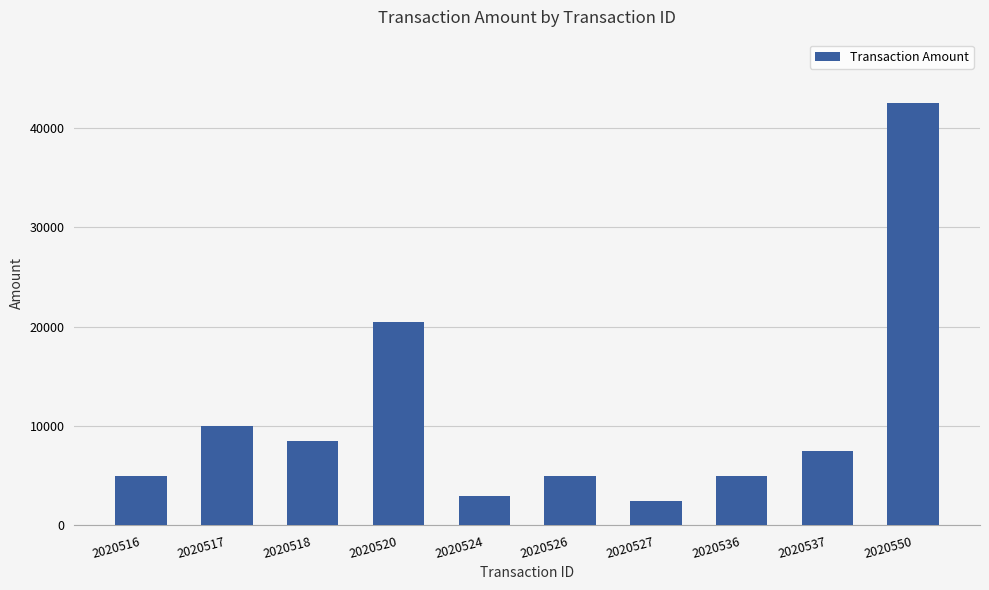

The chart shows a value of 6846 at 2020536. True or false?

False